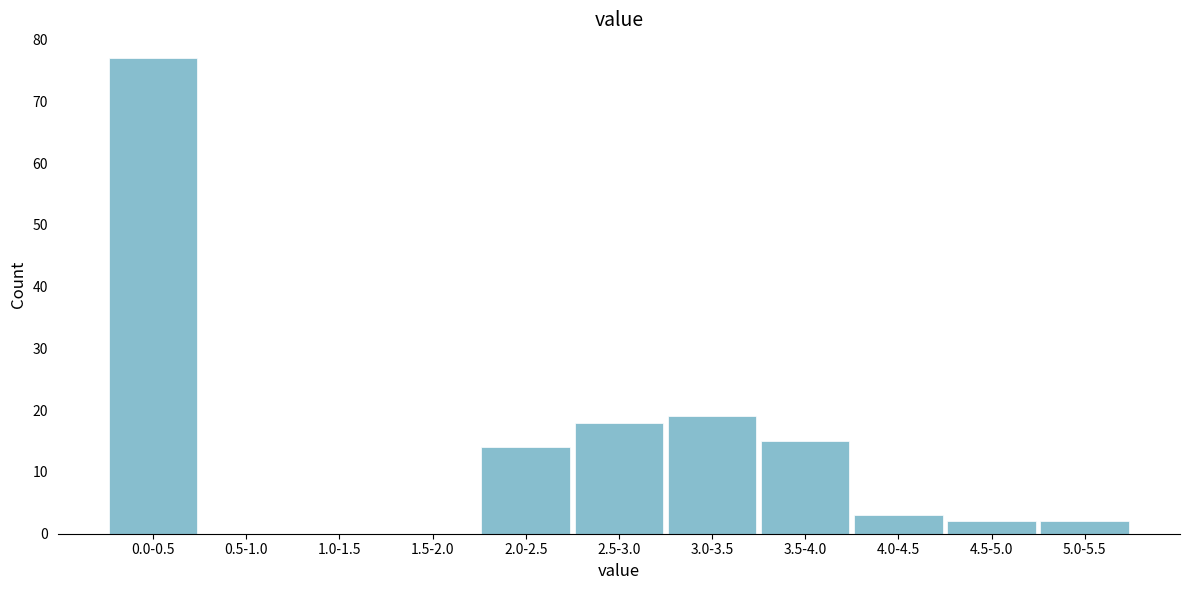

Reading right to left, list all the values displayed in this chart.

5.0-5.5=2	4.5-5.0=2	4.0-4.5=3	3.5-4.0=15	3.0-3.5=19	2.5-3.0=18	2.0-2.5=14	1.5-2.0=0	1.0-1.5=0	0.5-1.0=0	0.0-0.5=77